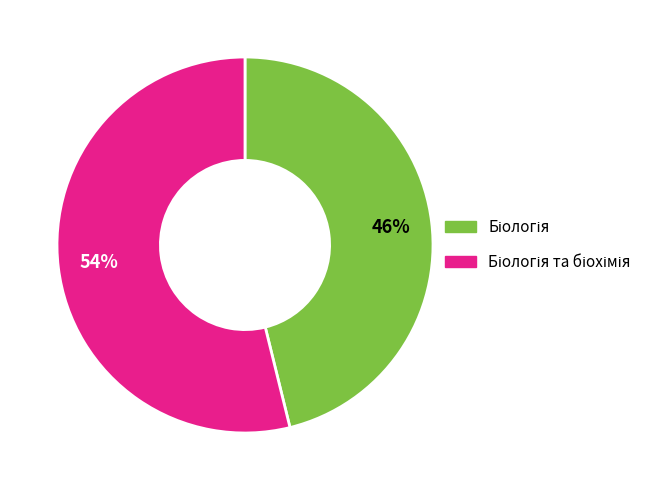

Does any single category account for the majority?

Yes